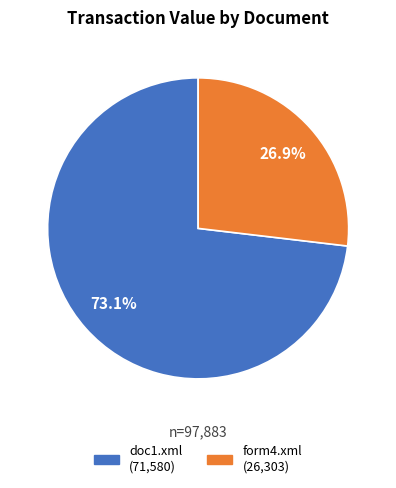

The form4.xml slice represents 27% of the pie. True or false?

True